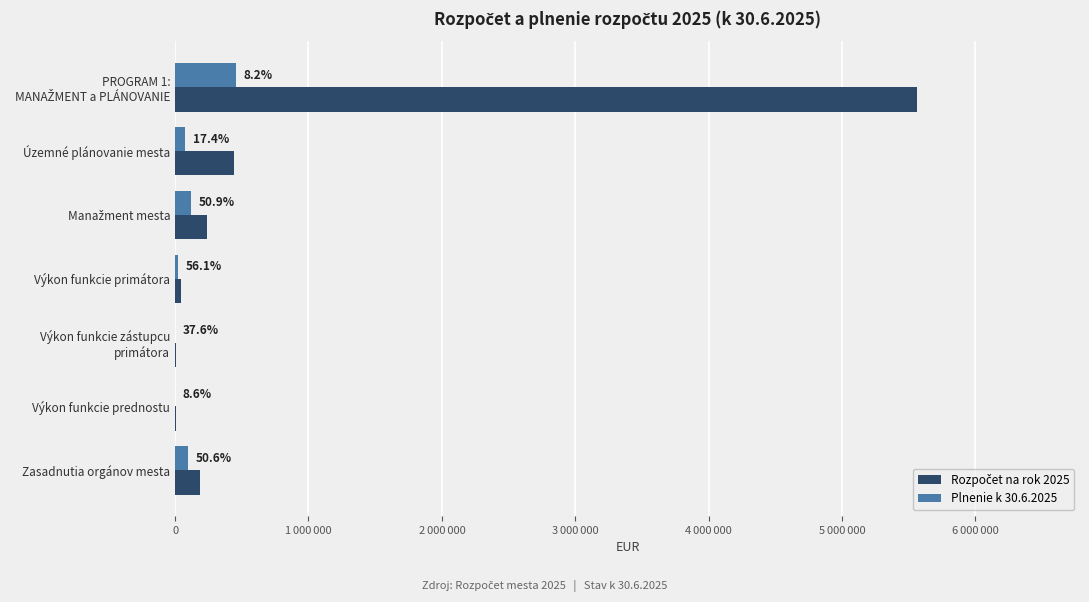

How many data points in Rozpočet na rok 2025 are less than 188700?

3